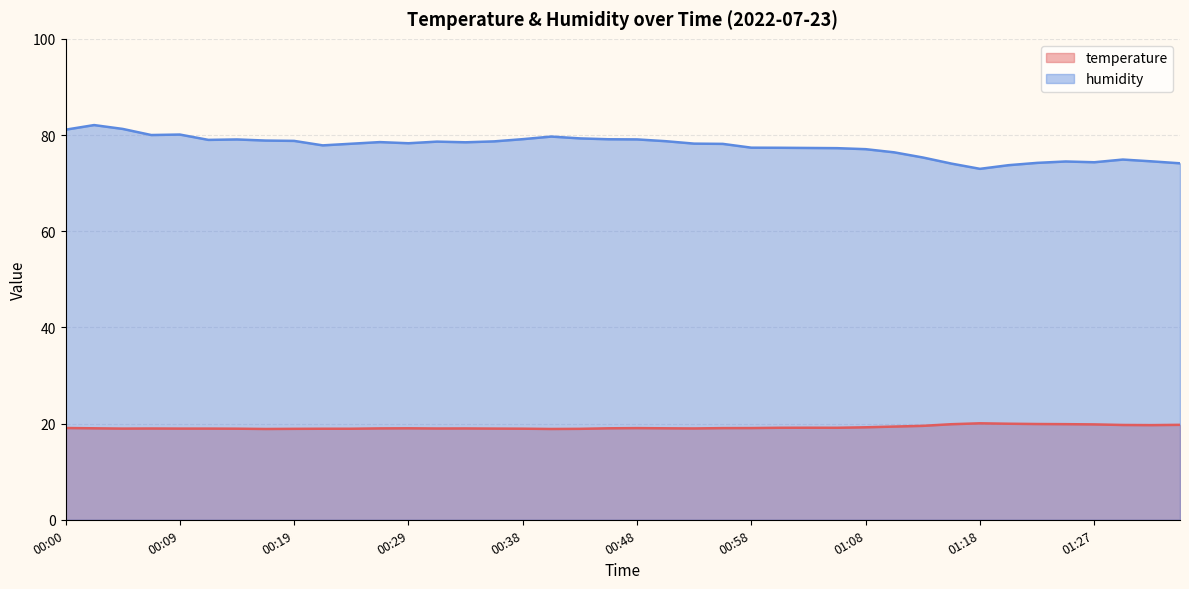

How many data points in temperature are above 19?

23